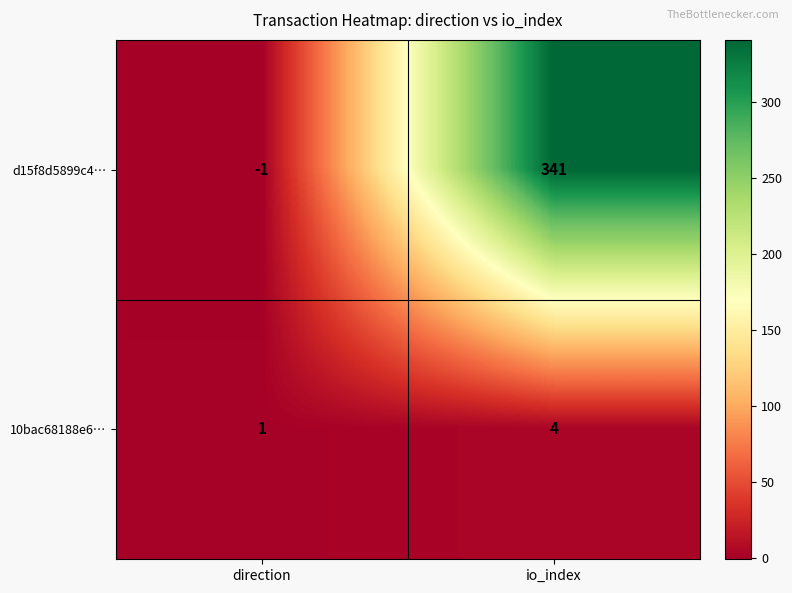

Which series has the widest spread of values?

d15f8d5899c4…